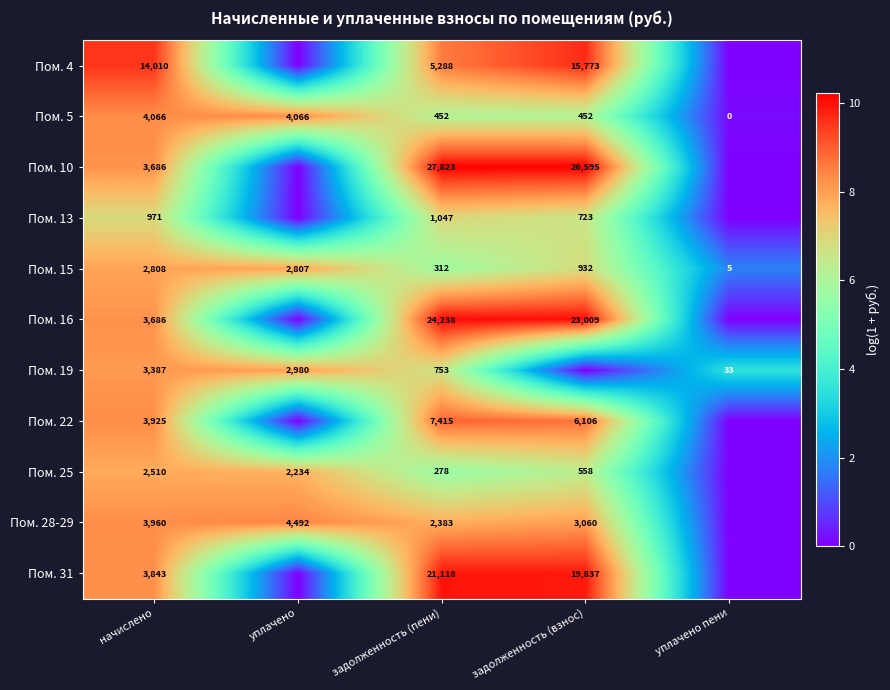

Read the Пом. 15 value at уплачено пени.

5